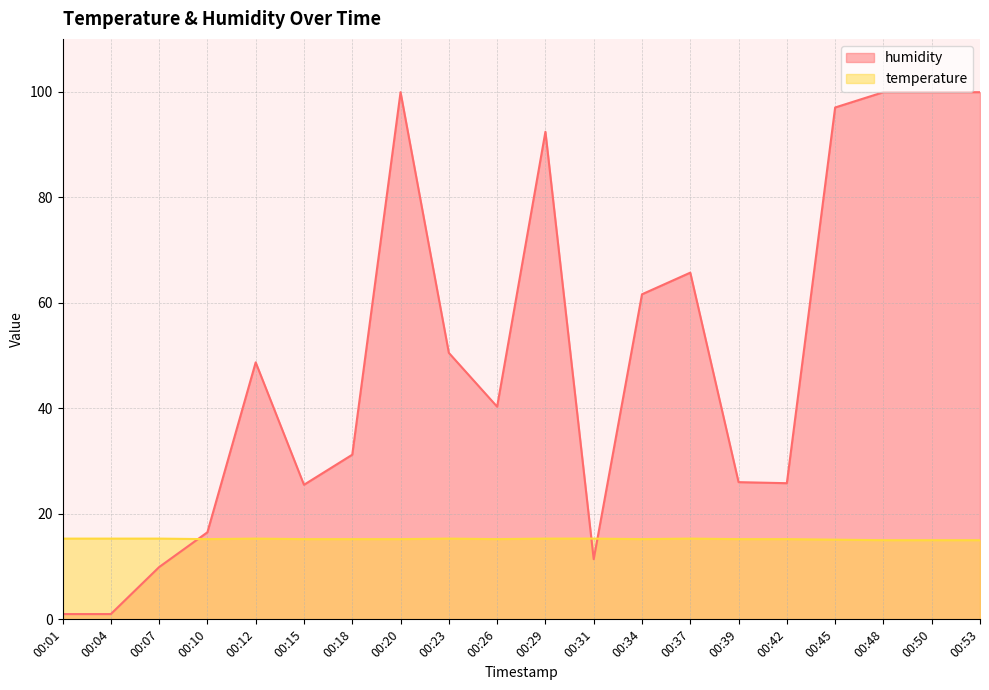

At which category does temperature reach its first local peak?

00:12